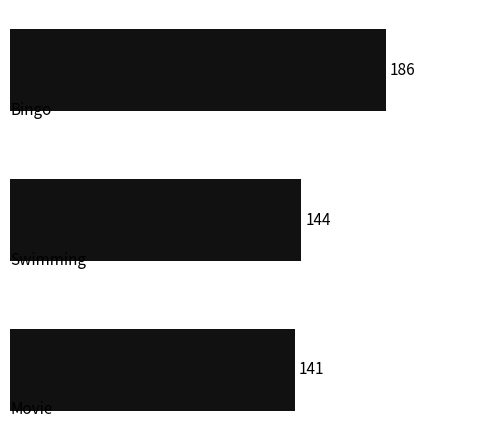

What is the average value?

157